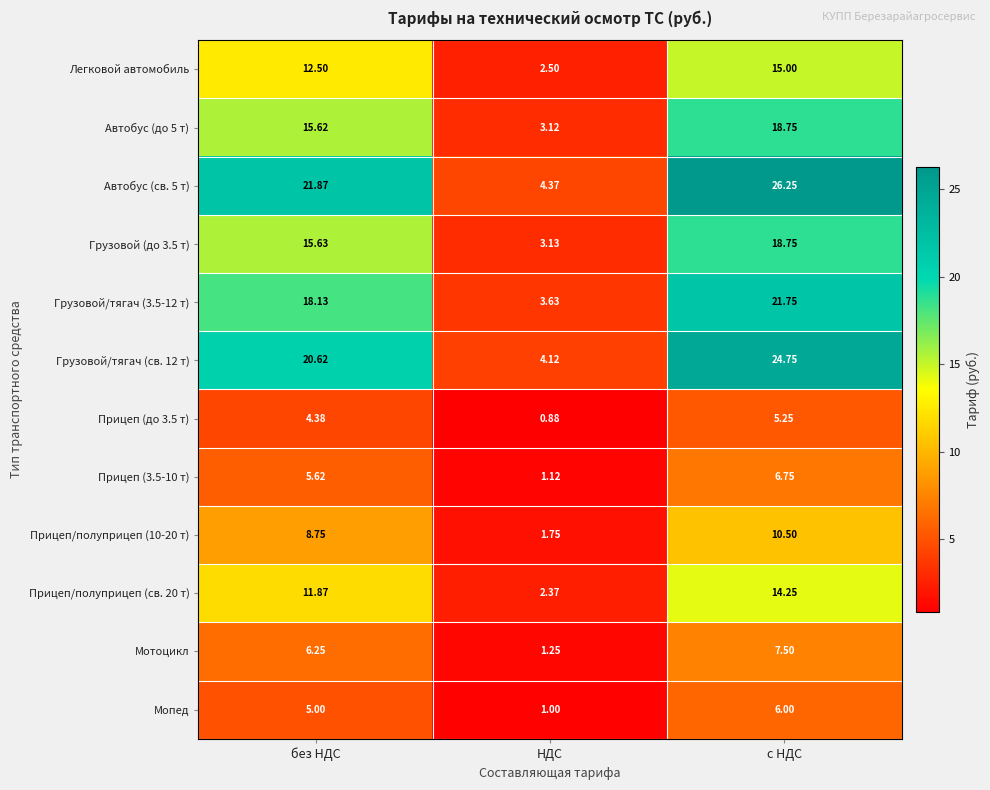

Which label corresponds to the largest value in the chart?

с НДС